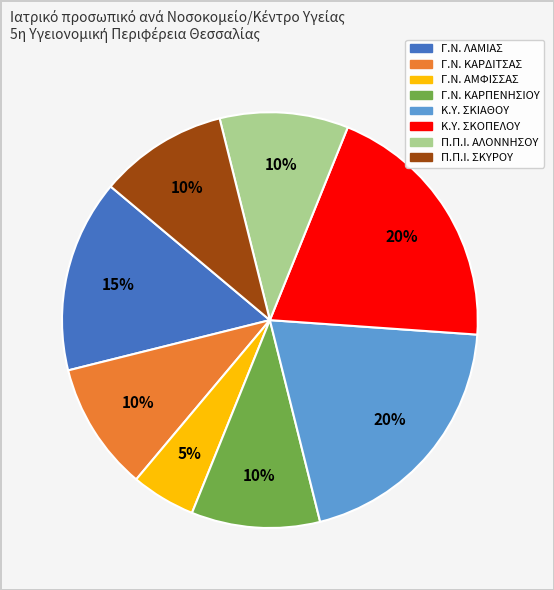

What is the ratio of the value at Π.Π.Ι. ΑΛΟΝΝΗΣΟΥ to the value at Π.Π.Ι. ΣΚΥΡΟΥ?

1.0